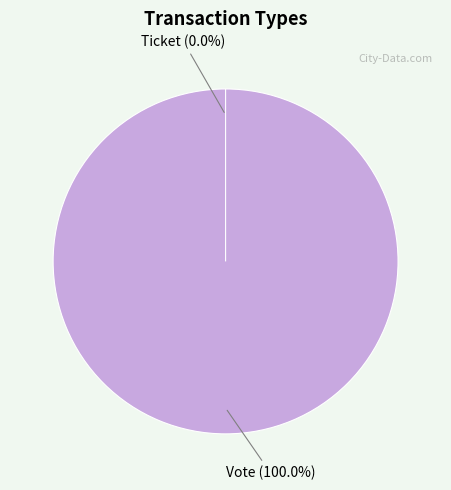

Between Ticket and Vote, which is larger?

Vote